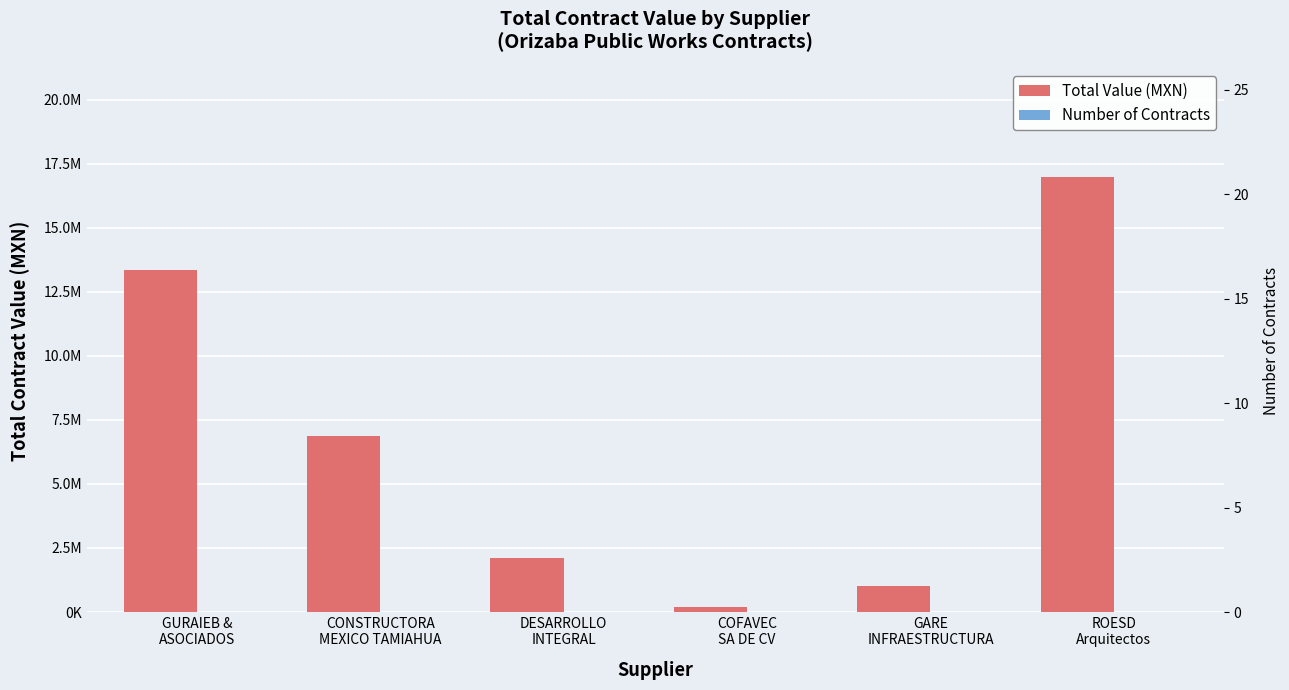

List the series in order of their peak value, highest first.

Total Value (MXN), Number of Contracts